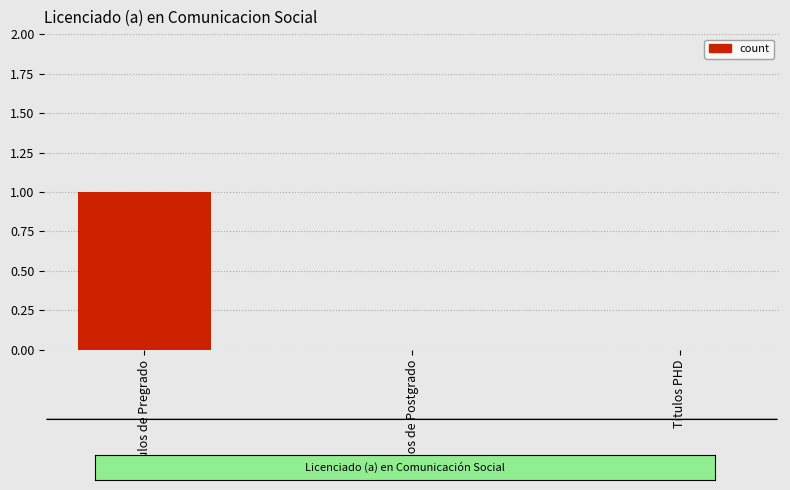

Reading right to left, transcribe all the data shown in this chart.

Titulos PHD=0	Titulos de Postgrado=0	Titulos de Pregrado=1